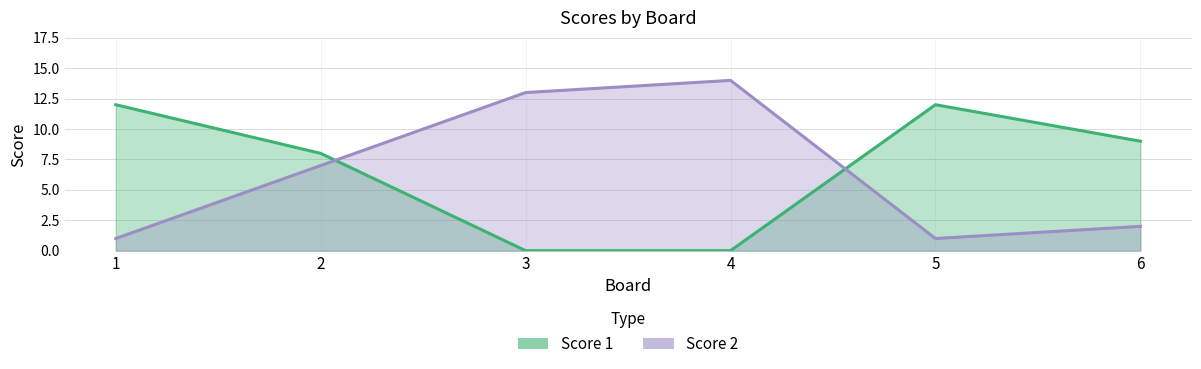

List the series in order of their peak value, highest first.

Score 2, Score 1